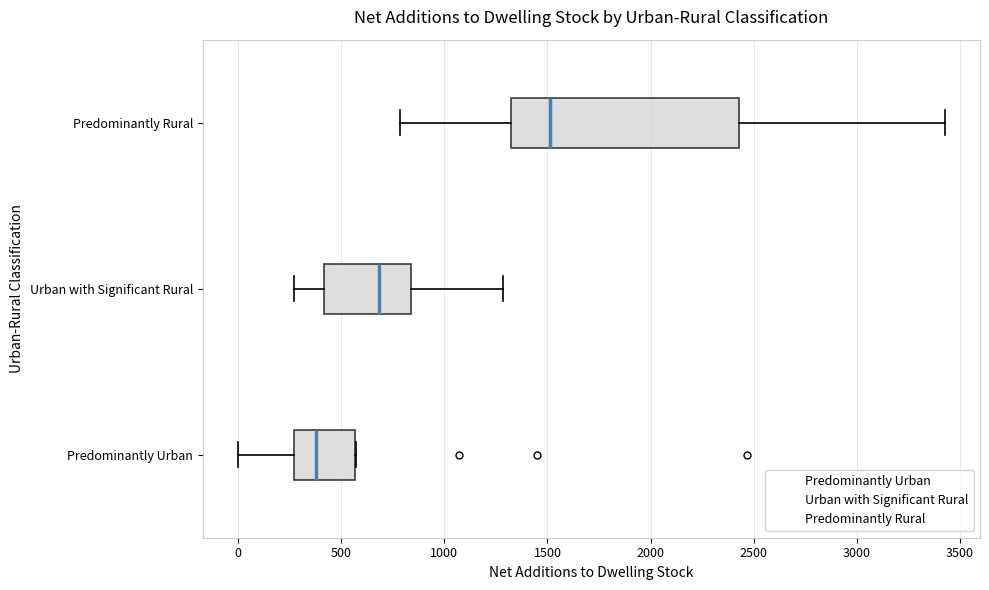

Where does the right whisker of the box for Urban with Significant Rural end on the x-axis? The values are not printed on the chart, so give them approximately, as read against the axis.

1300